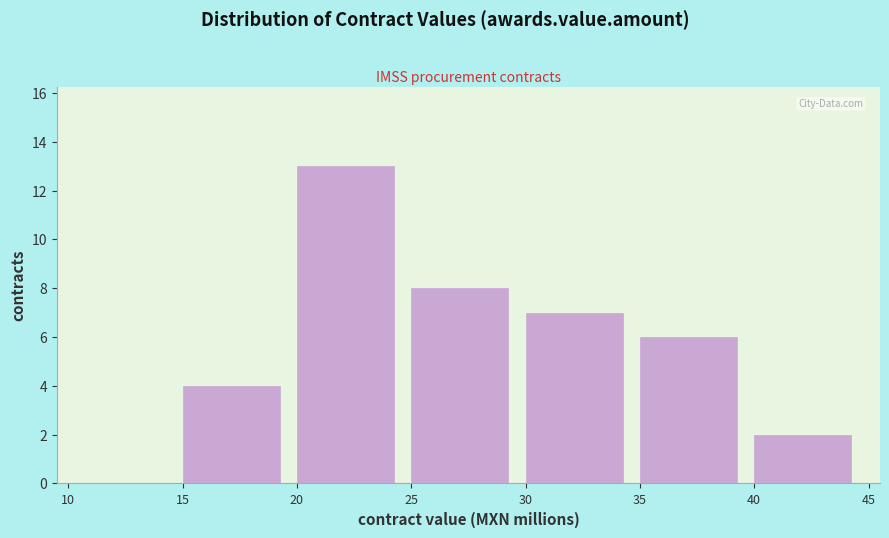

Reading left to right, list every bar in this chart as the range it spans on the x-axis followed by its height. The values are not printed on the chart, so give them approximately, as read against the axis.

10 to 15: 0
15 to 20: 4
20 to 25: 13
25 to 30: 8
30 to 35: 7
35 to 40: 6
40 to 45: 2